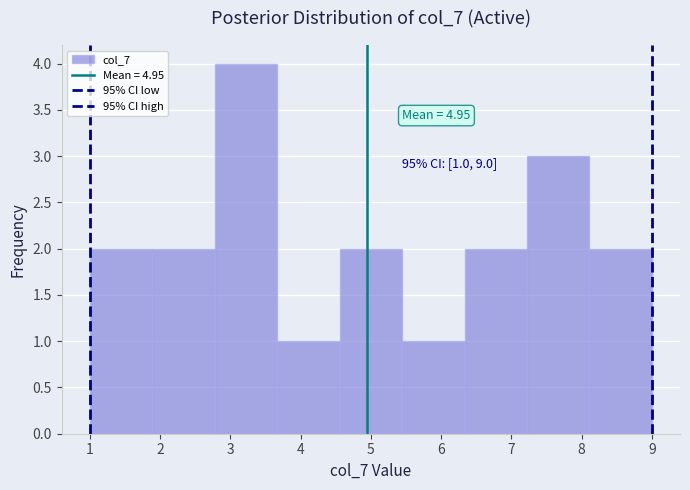

Which range on the x-axis has the tallest bar?

2.8 to 3.7